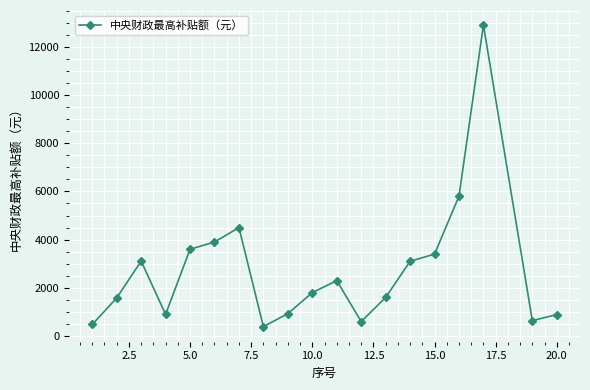

What is the sum of all values?

52420